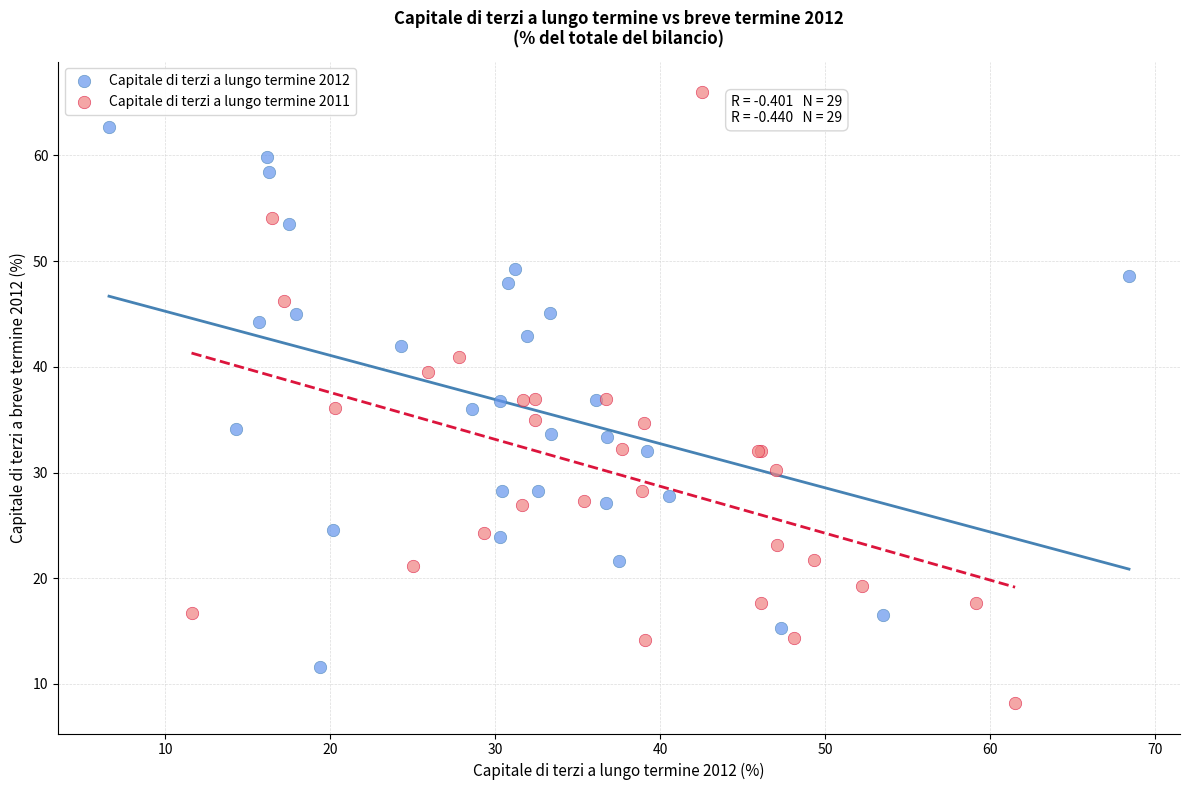

Which series has the widest spread of Y values?

Capitale di terzi a lungo termine 2011